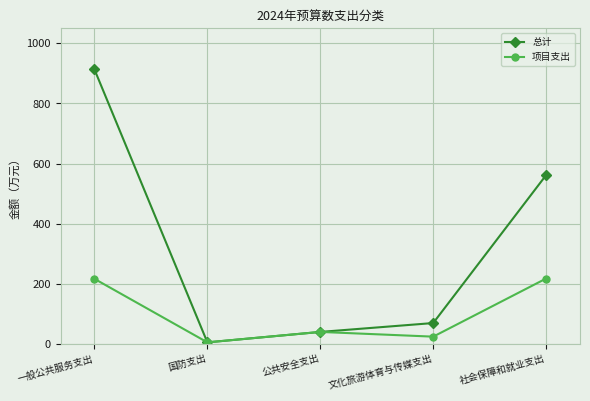

What is the sum of the 总计 values at 文化旅游体育与传媒支出 and 公共安全支出?

109.0